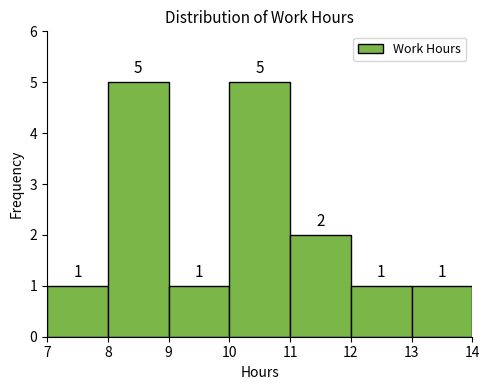

Reading left to right, transcribe this chart: for each bar, give the range it covers on the x-axis and its height.

7 to 8: 1
8 to 9: 5
9 to 10: 1
10 to 11: 5
11 to 12: 2
12 to 13: 1
13 to 14: 1